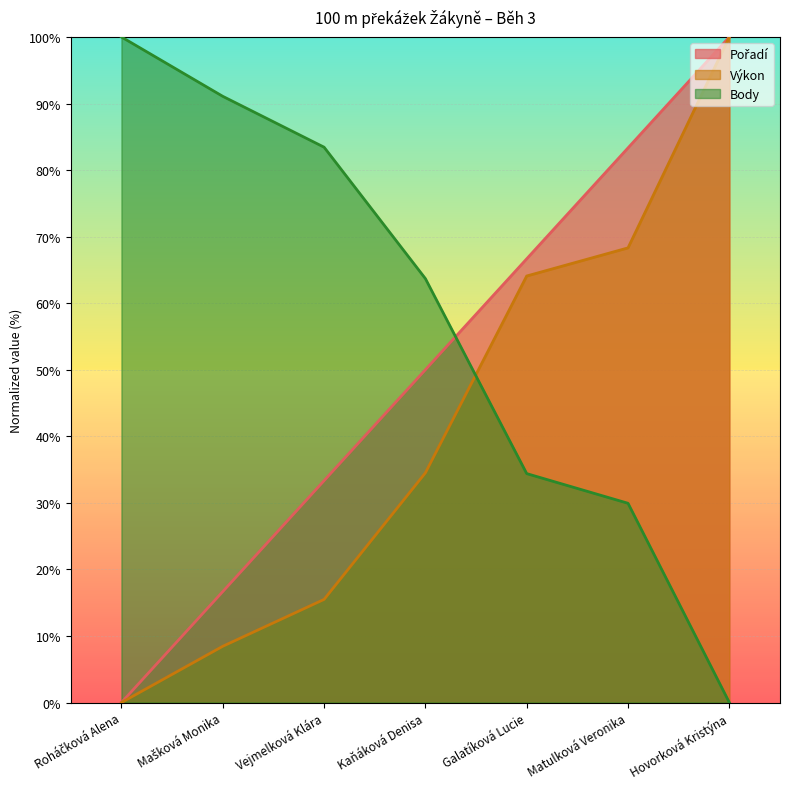

The value of Pořadí at Matulková Veronika is 117.4. True or false?

False